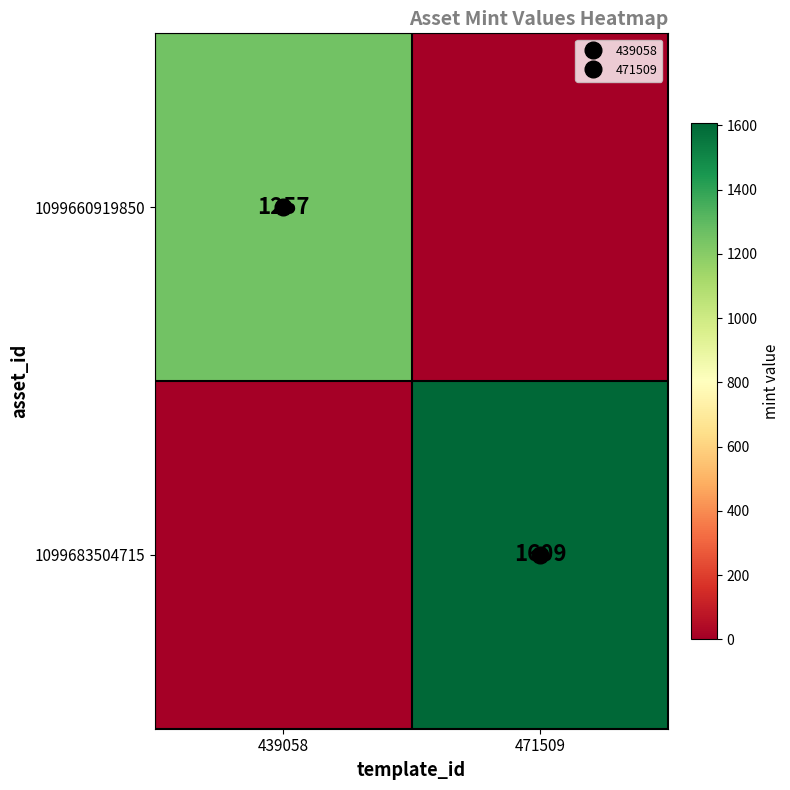

The 1099683504715 series shows 664 at 439058. True or false?

False